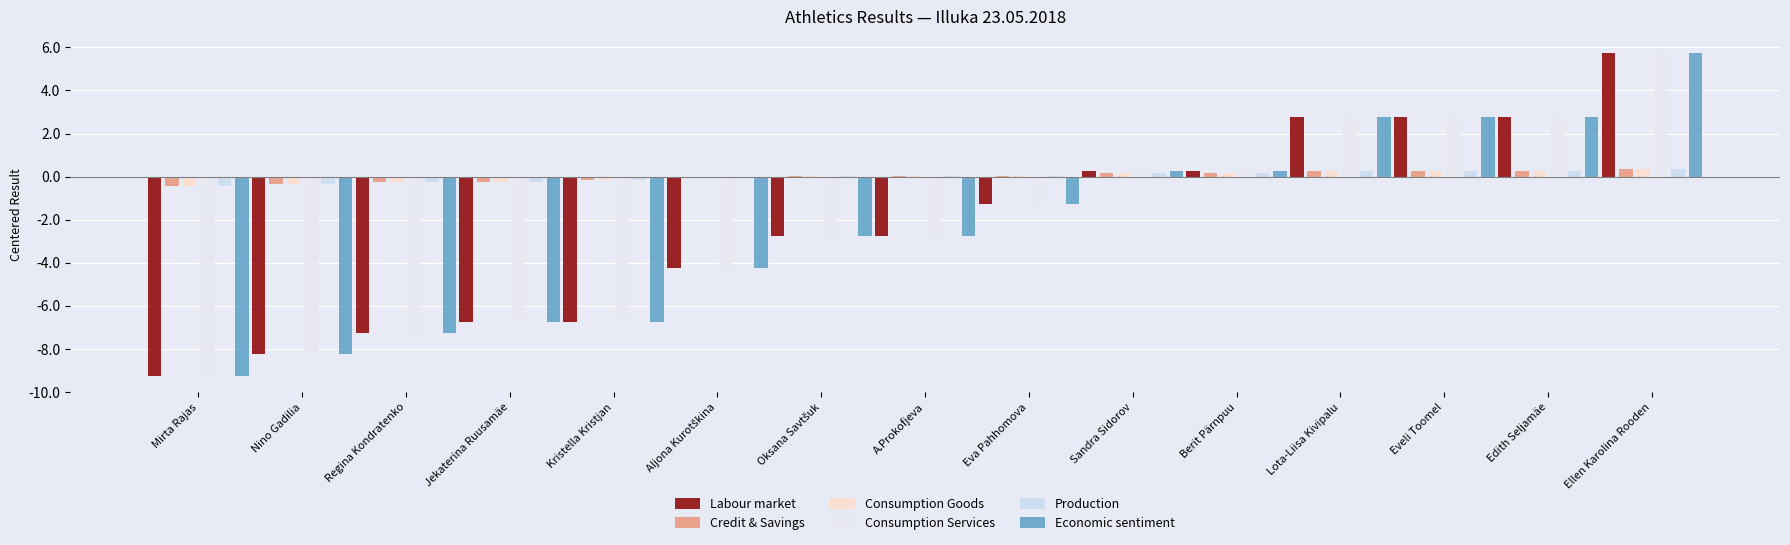

At which label is Production closest to 0?

Oksana Savtšuk